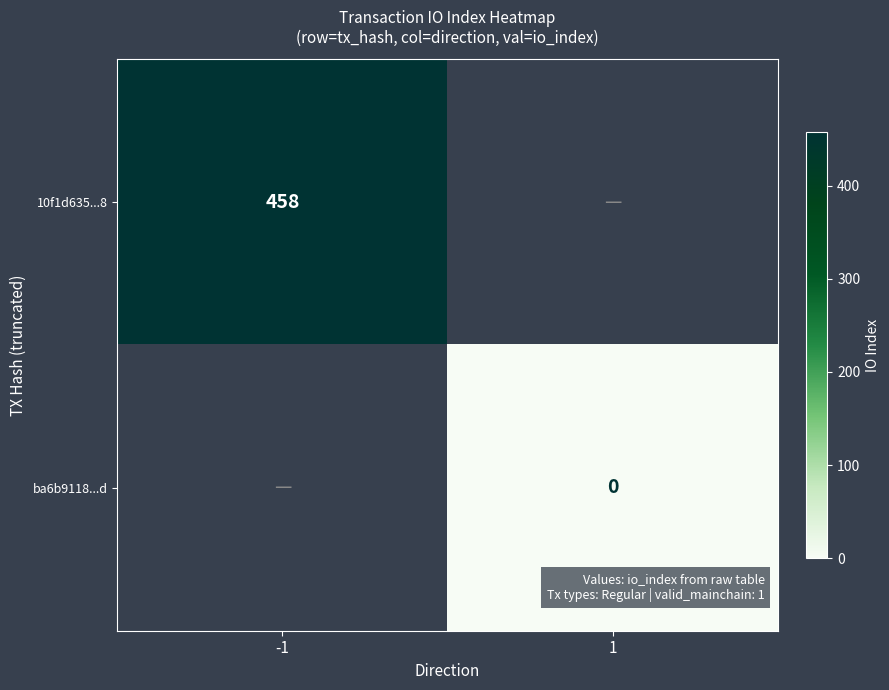

How many series are shown in this chart?

2